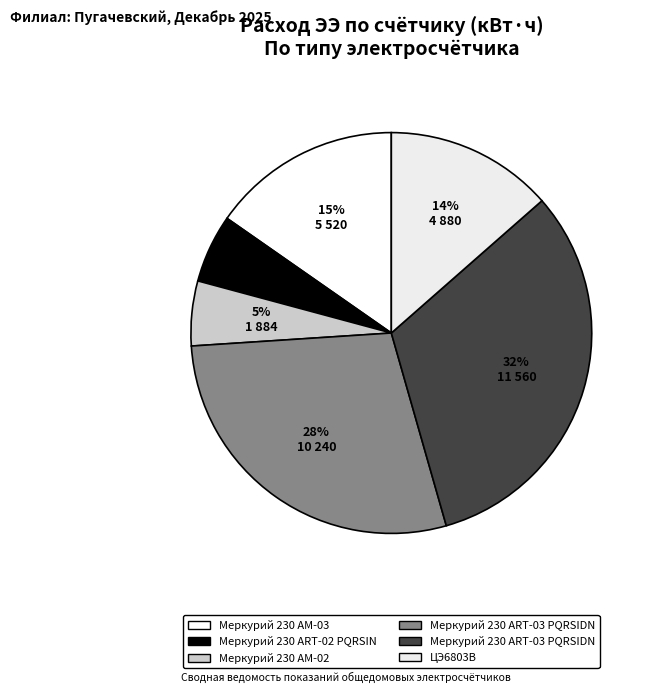

Is there a majority slice in this chart?

No